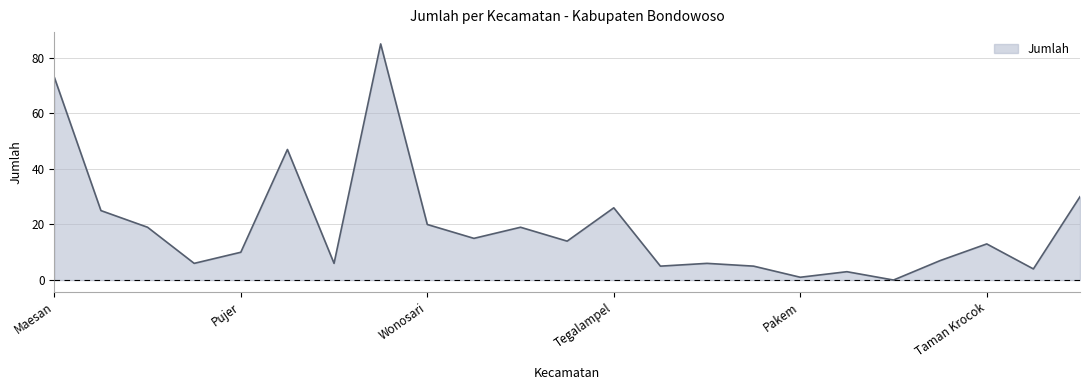

What is the greatest value displayed?

85